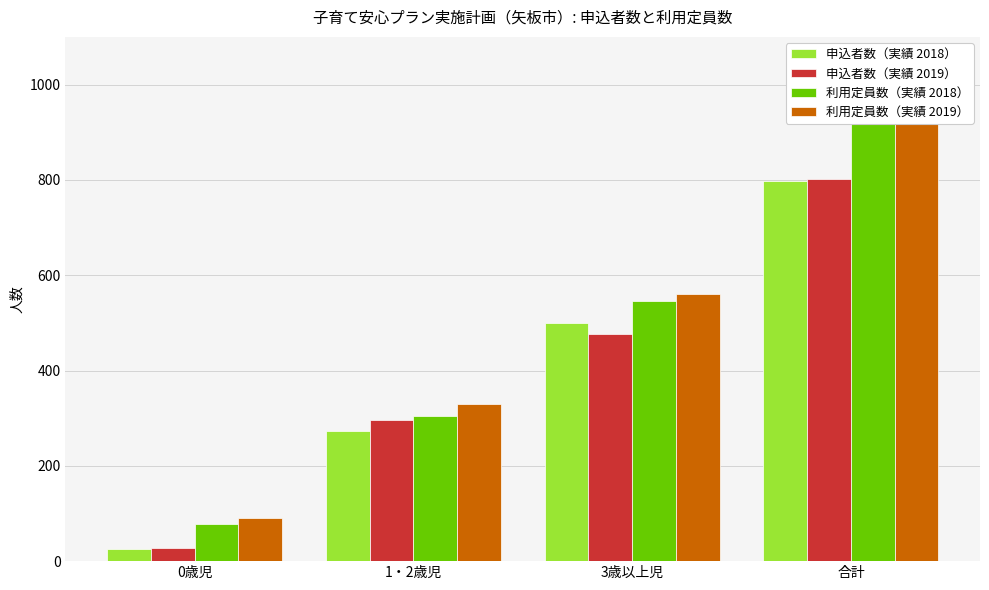

Which series has the largest range (max minus min)?

利用定員数（実績 2019）